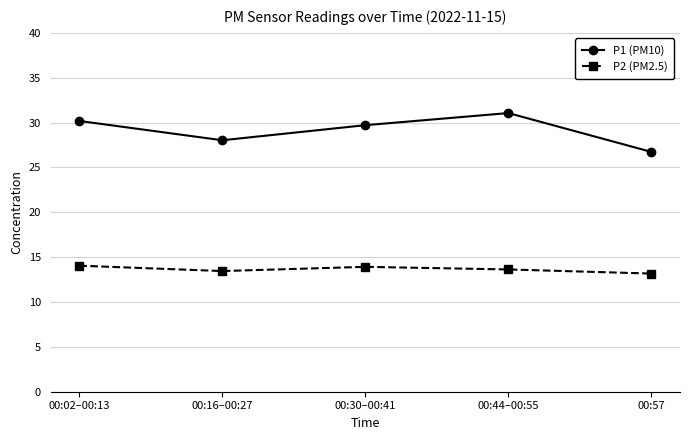

How many interior local peaks does the P2 (PM2.5) series have?

1